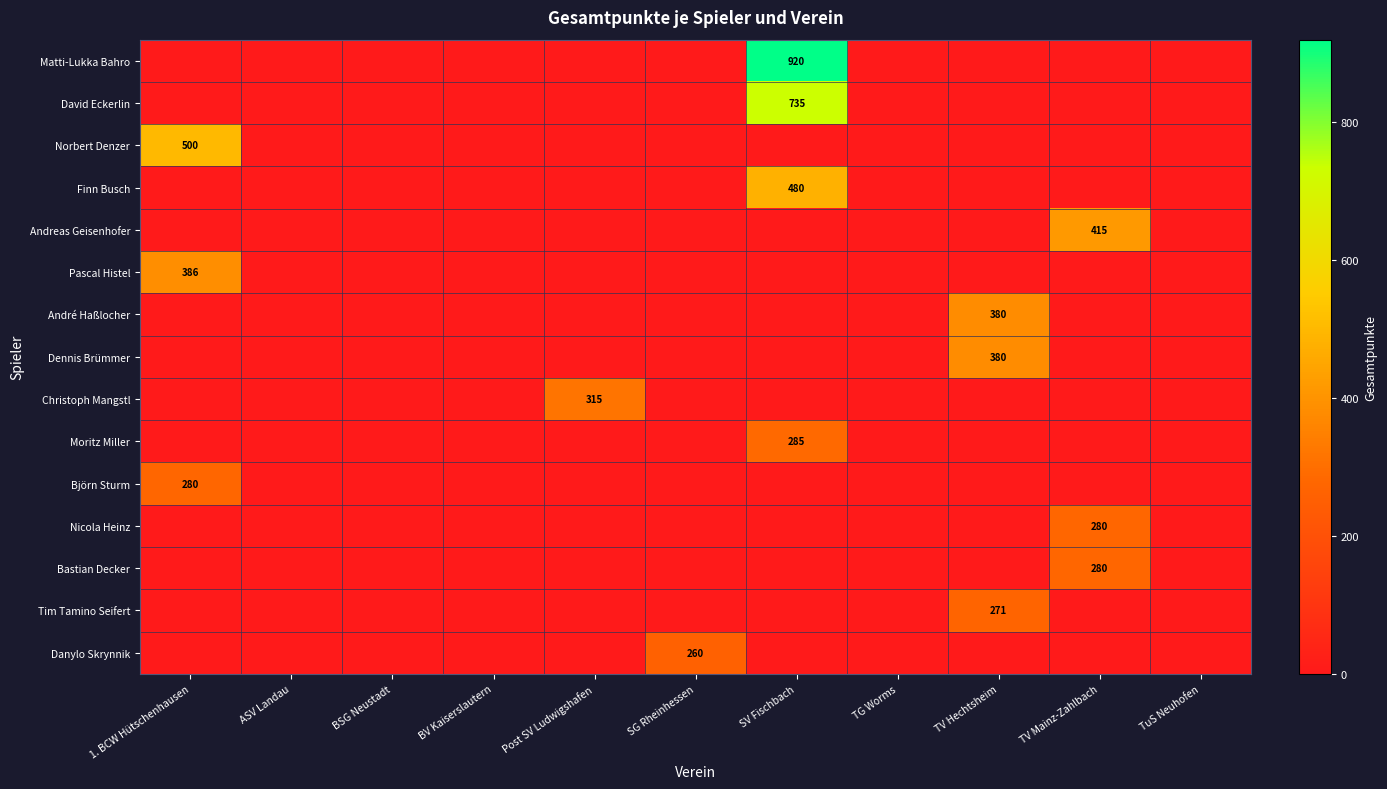

The value of Finn Busch at SV Fischbach is 234. True or false?

False